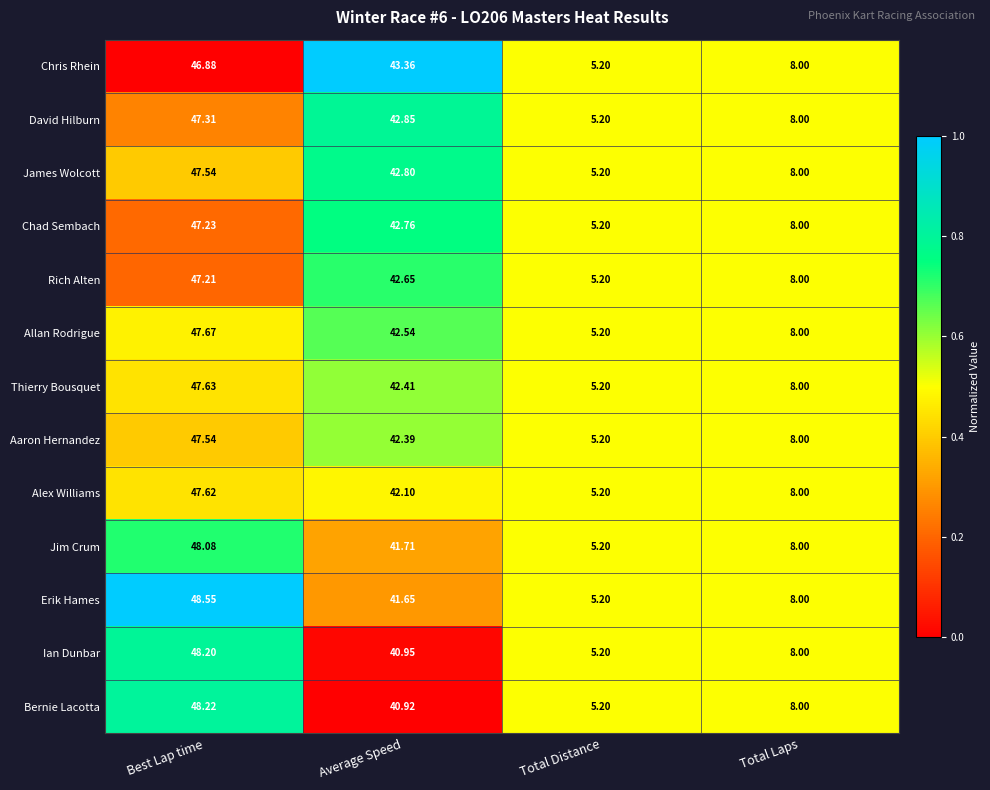

At which category does the chart reach its minimum across all series?

Total Distance